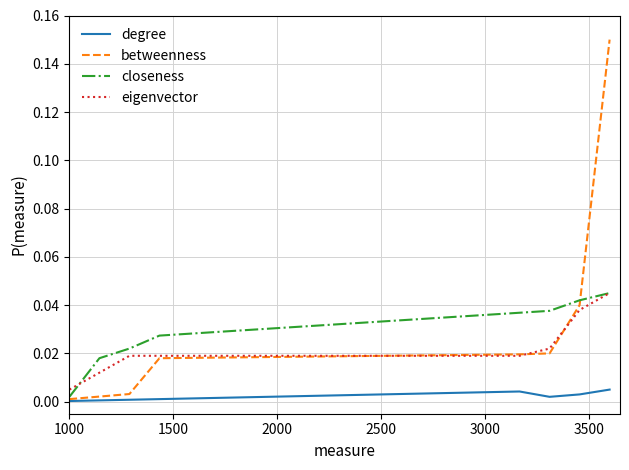

True or false: degree and eigenvector cross at least once.

False